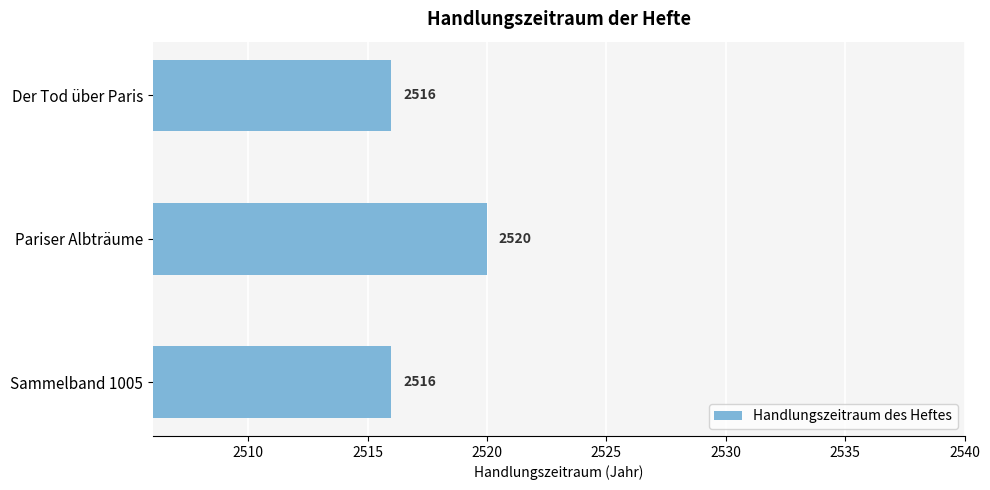

What is the difference between the maximum and minimum values?

4